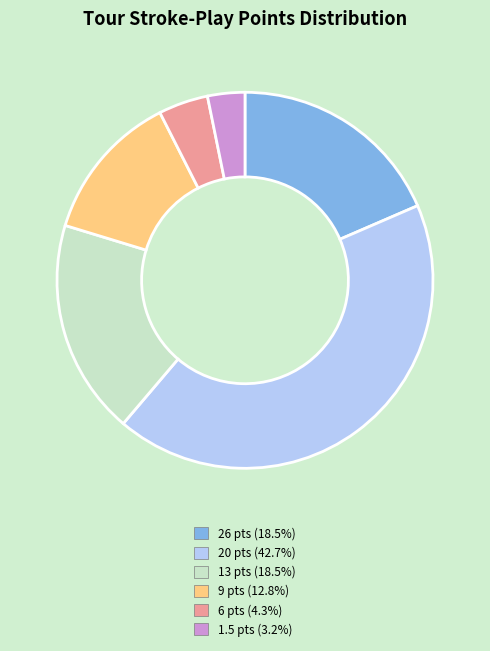

Does any single category account for the majority?

No